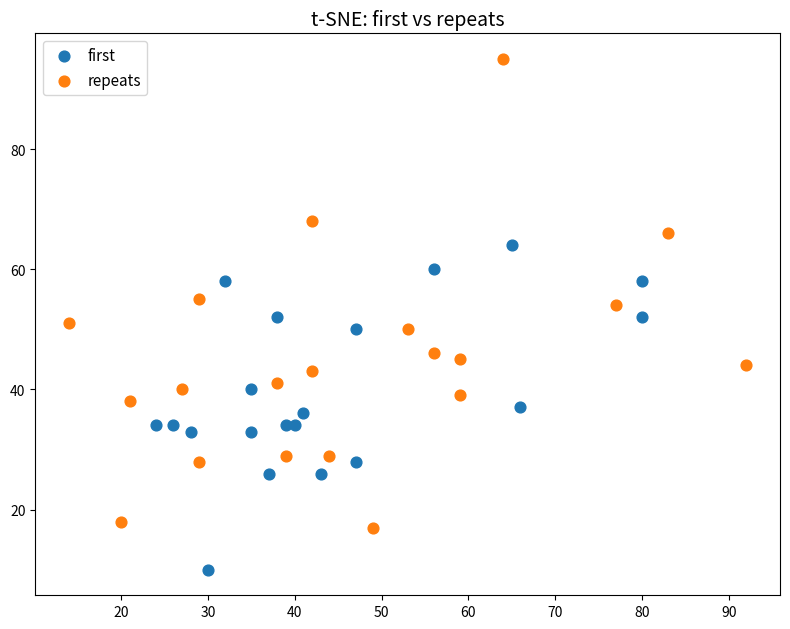

Which series reaches the maximum Y coordinate?

repeats